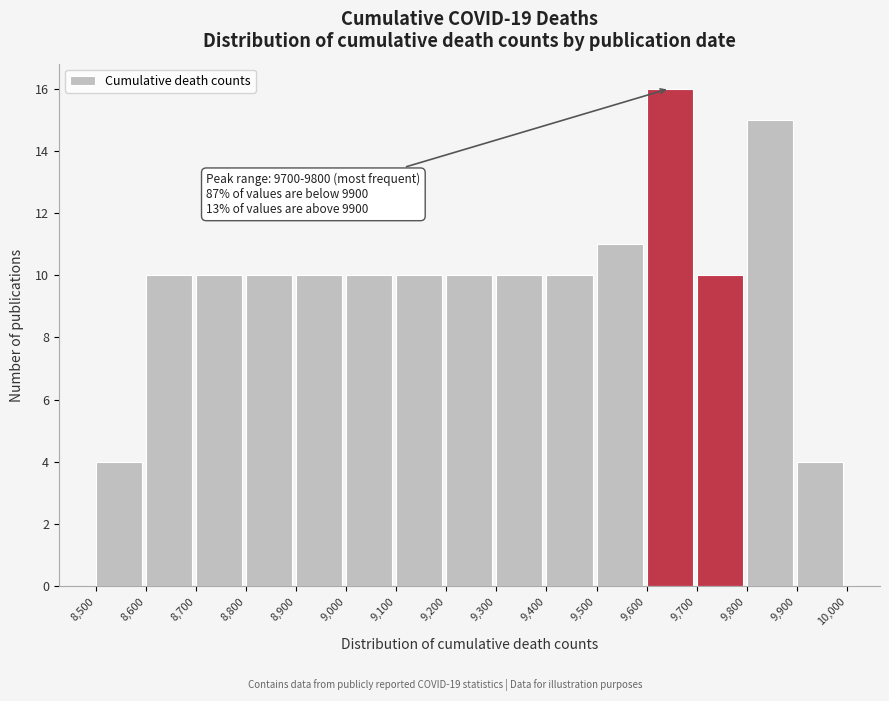

Over which range of the x-axis is the bar tallest?

9,600 to 9,700